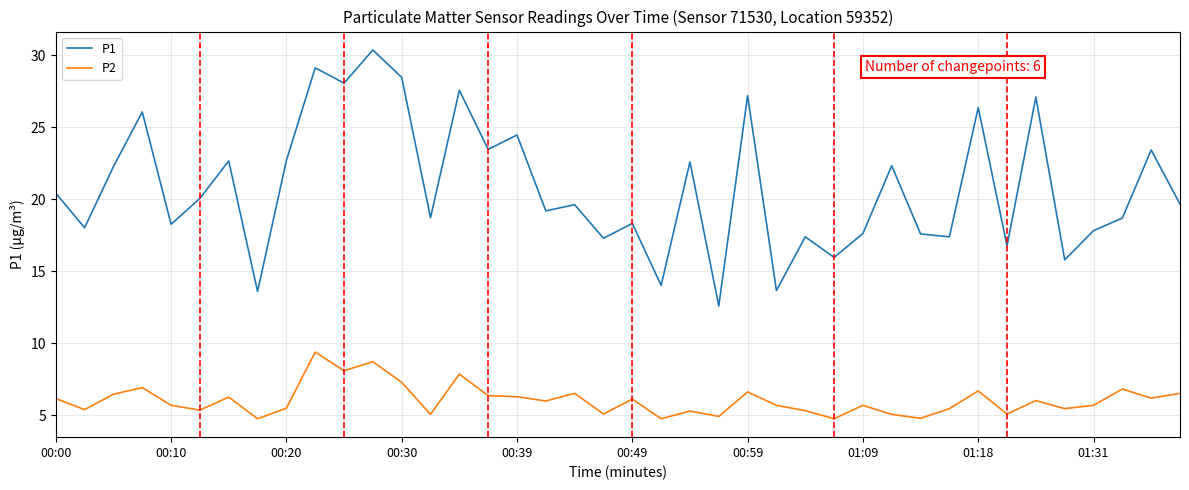

Rank the series by their maximum value, from lowest to highest.

P2, P1